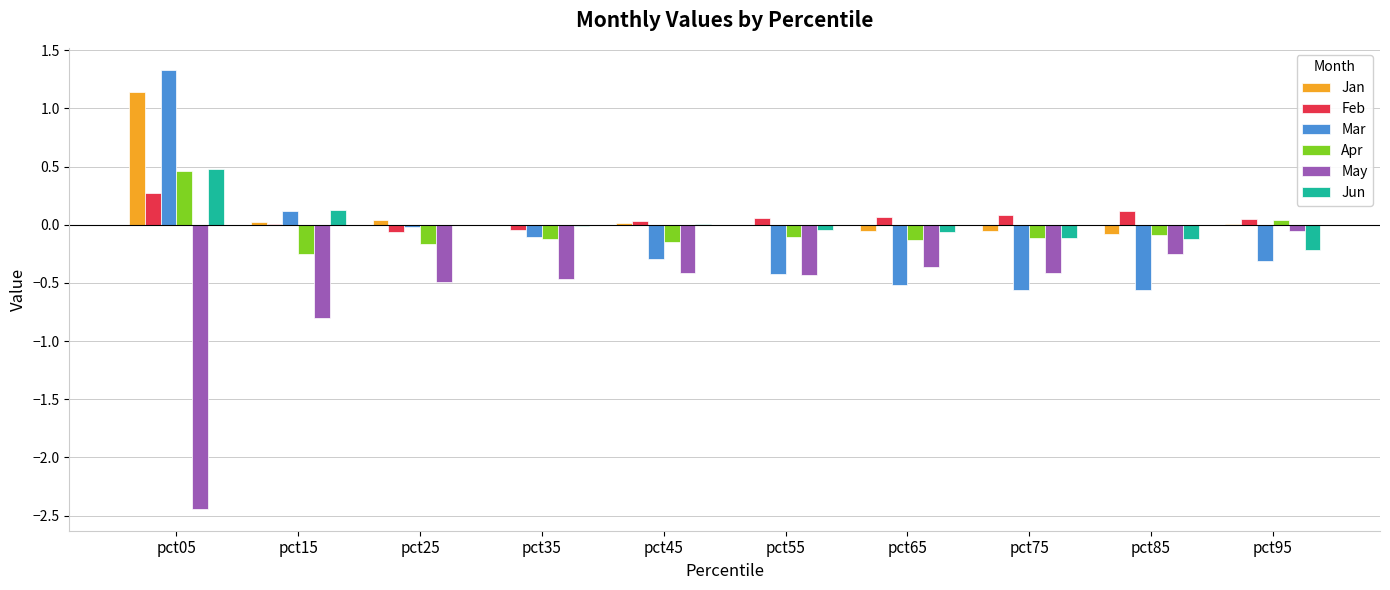

Which series changed the most between pct05 and pct35?

May